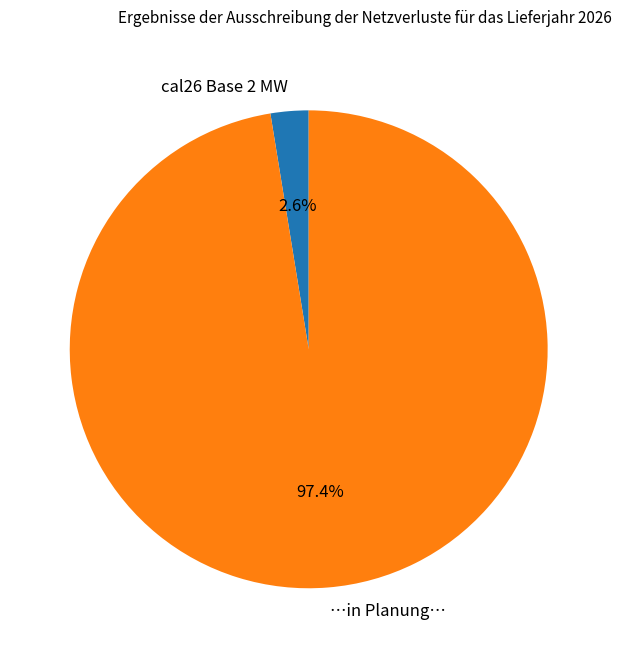

Which has a higher value, …in Planung… or cal26 Base 2 MW?

…in Planung…